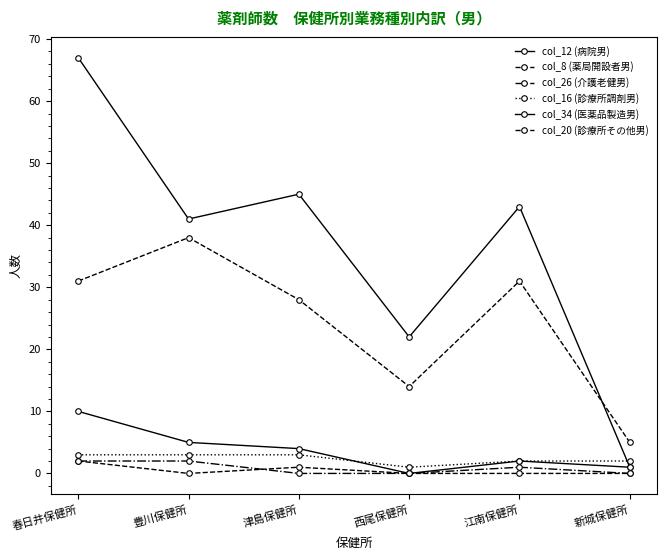

At which category does col_16 (診療所調剤男) reach its first local valley?

西尾保健所